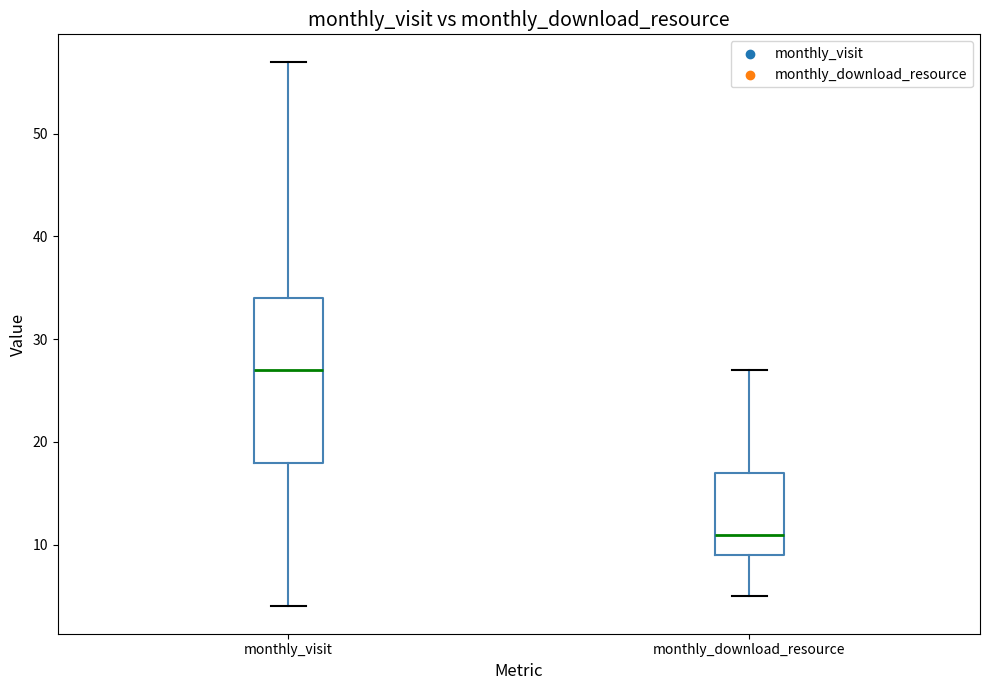

Reading left to right, transcribe this box plot: for each box, give where its median line is, the range the box spans, and where its two whiskers end, as read against the y-axis. The values are not printed on the chart, so give them approximately, as read against the axis.

monthly_visit: median 27, box 18 to 34, whiskers 4 to 57
monthly_download_resource: median 11, box 9 to 17, whiskers 5 to 27